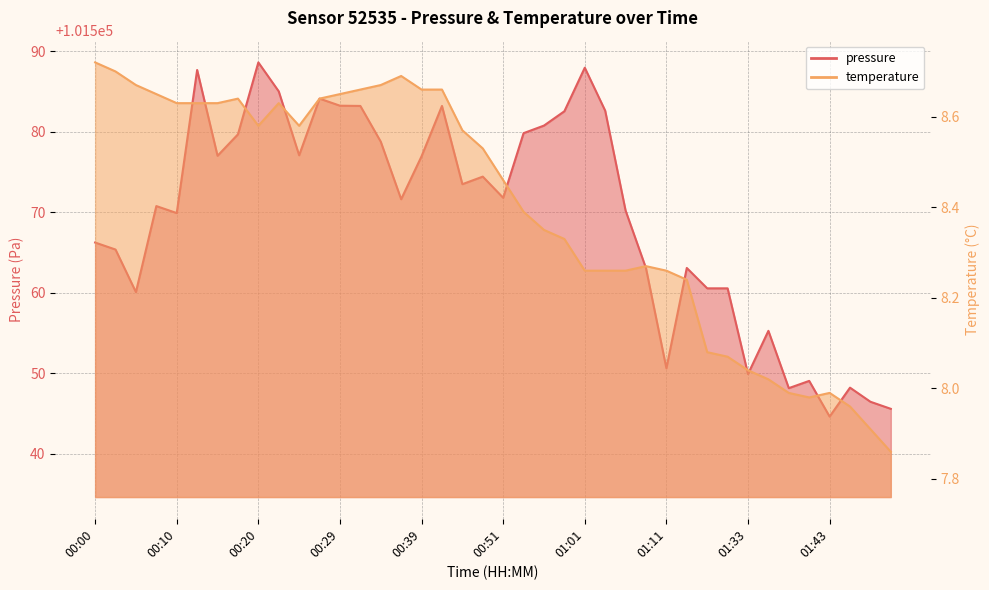

Which category has the lowest value in the pressure series?

01:43